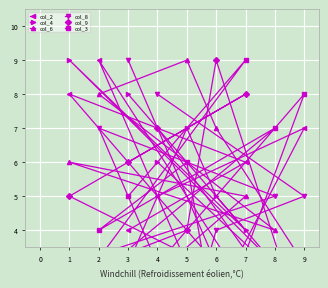

At which category does col_3 reach its first local valley?

6